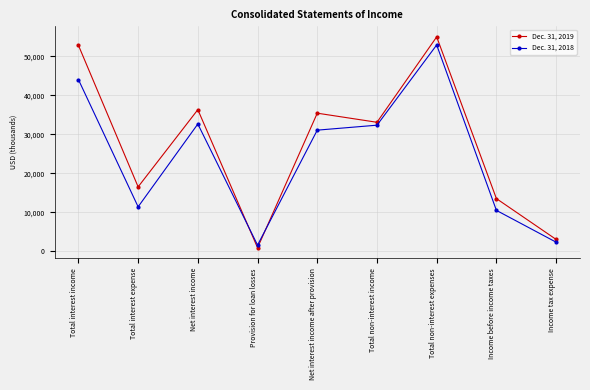

At which category does the chart reach its minimum across all series?

Provision for loan losses